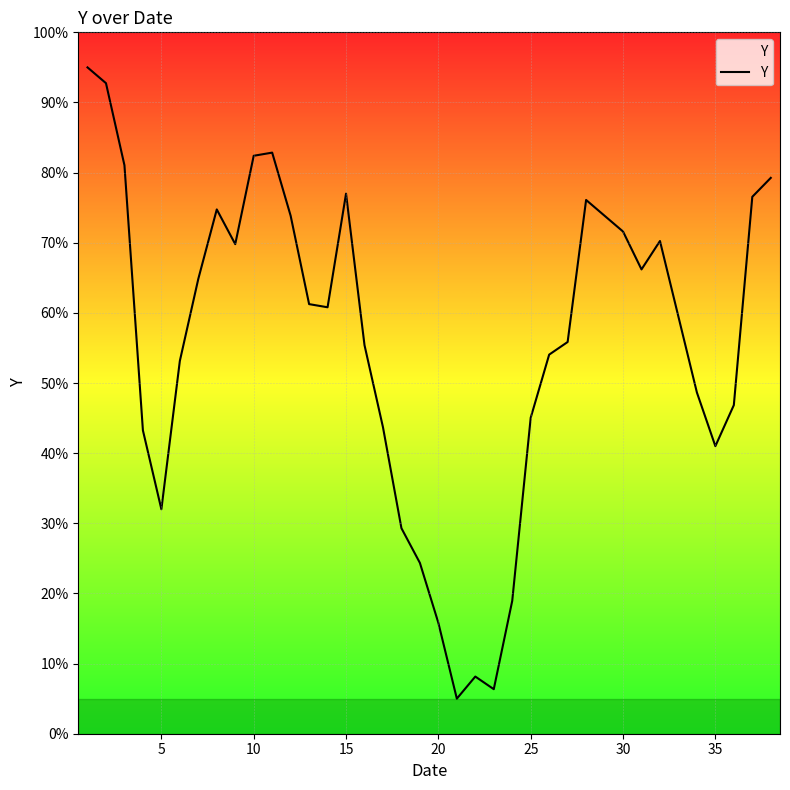

What is the difference between the maximum and minimum values?

90.0